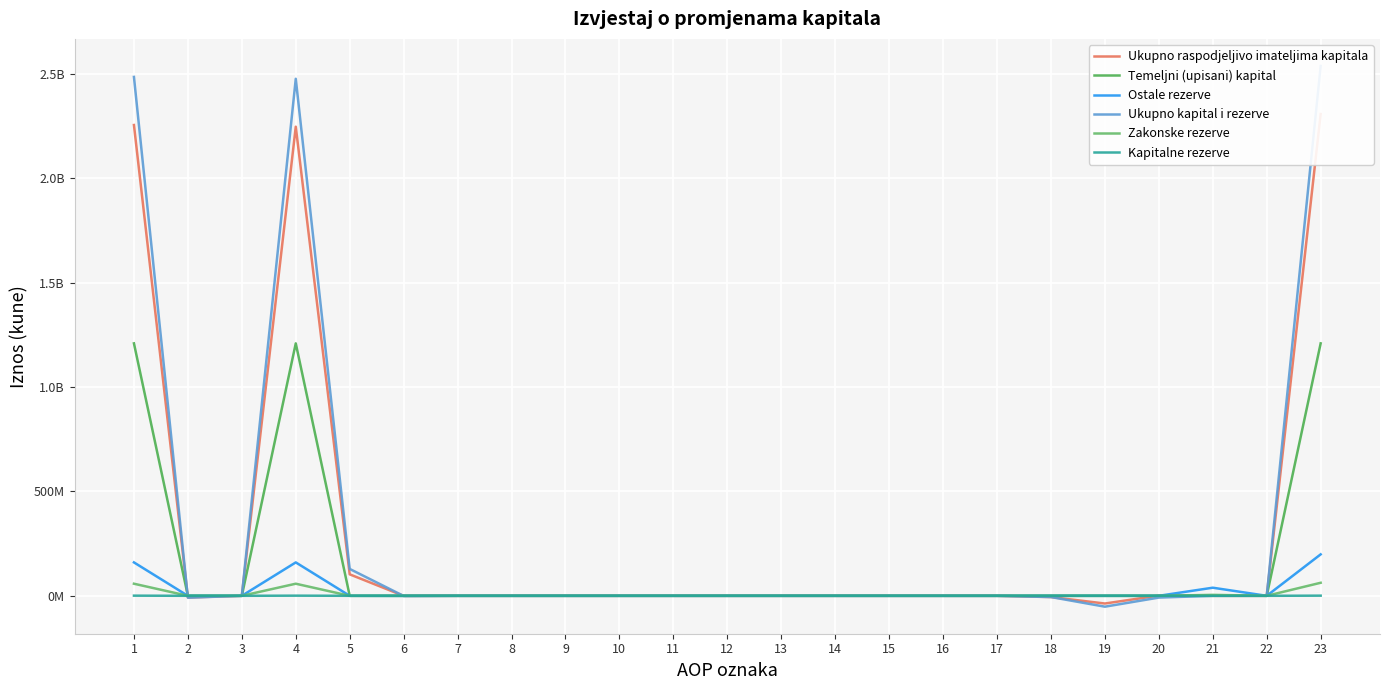

Count the number of categories in the chart.

23